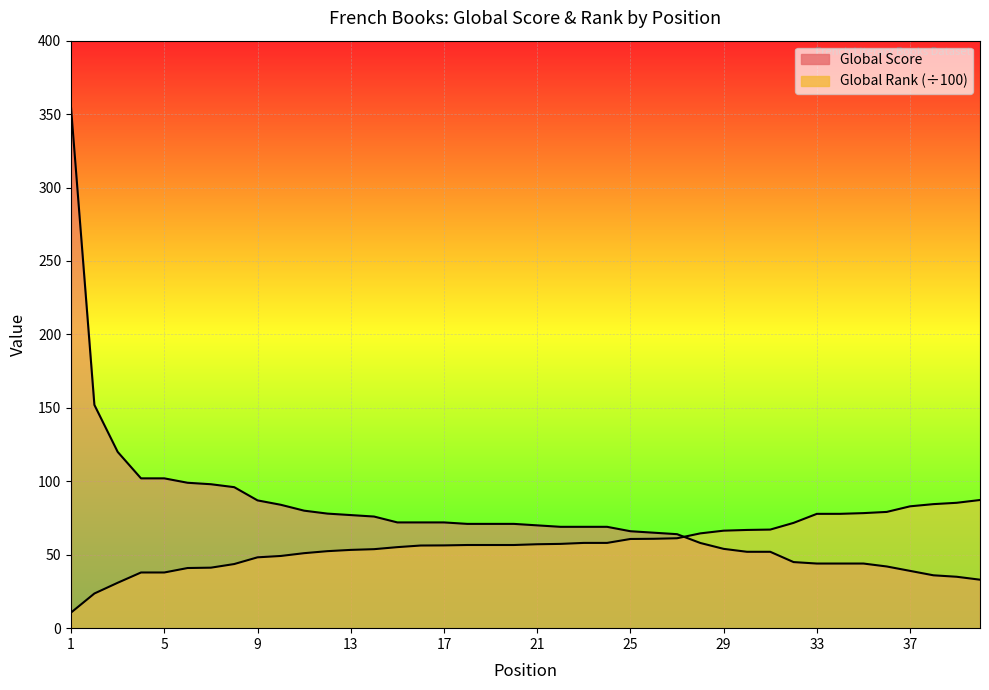

Does the chart display data point markers on the line(s)?

No